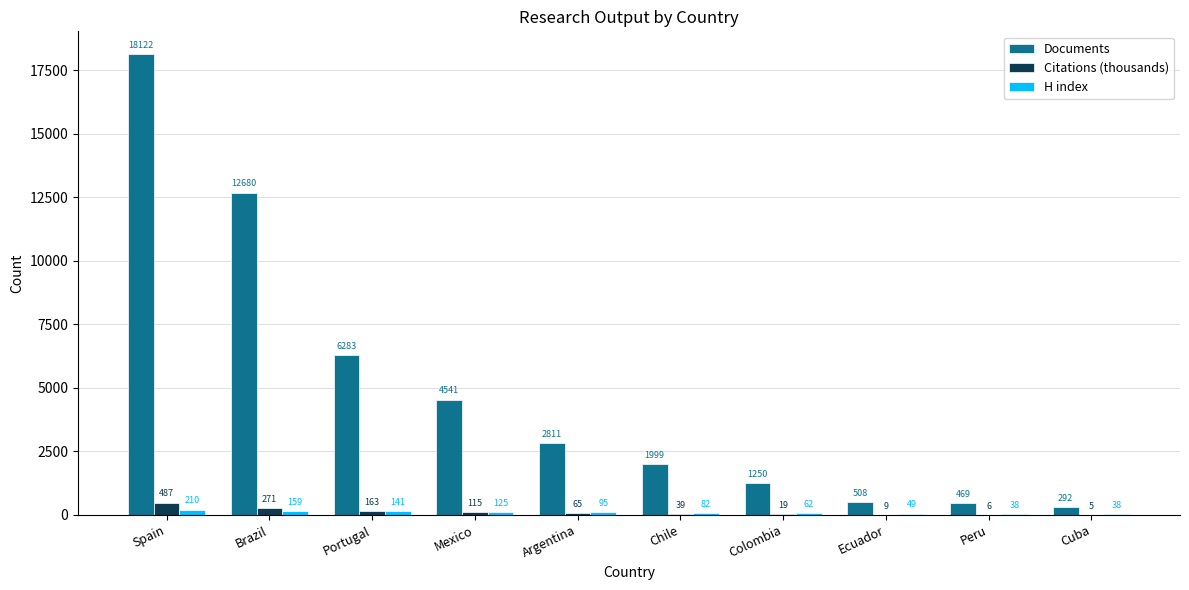

What is the highest value of the Documents series?

18122.0